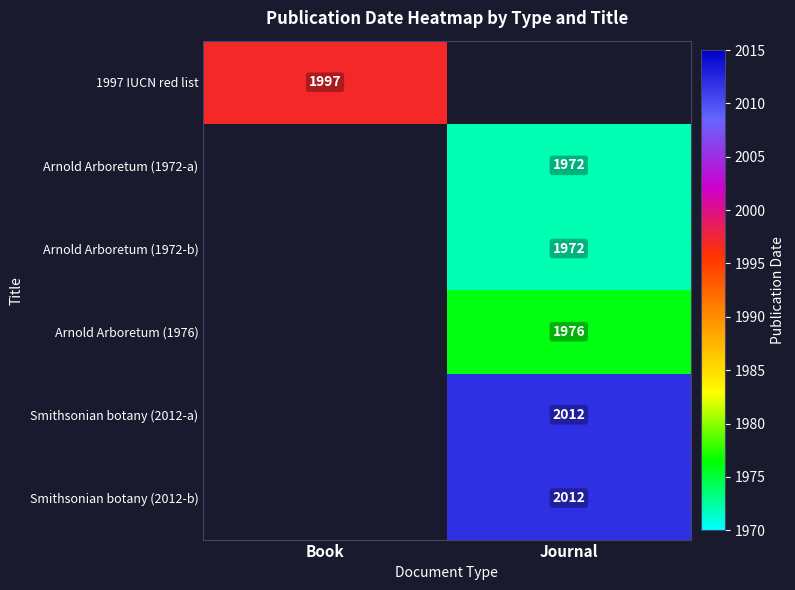

True or false: Arnold Arboretum (1972-b) has a value of 3525 at Journal.

False